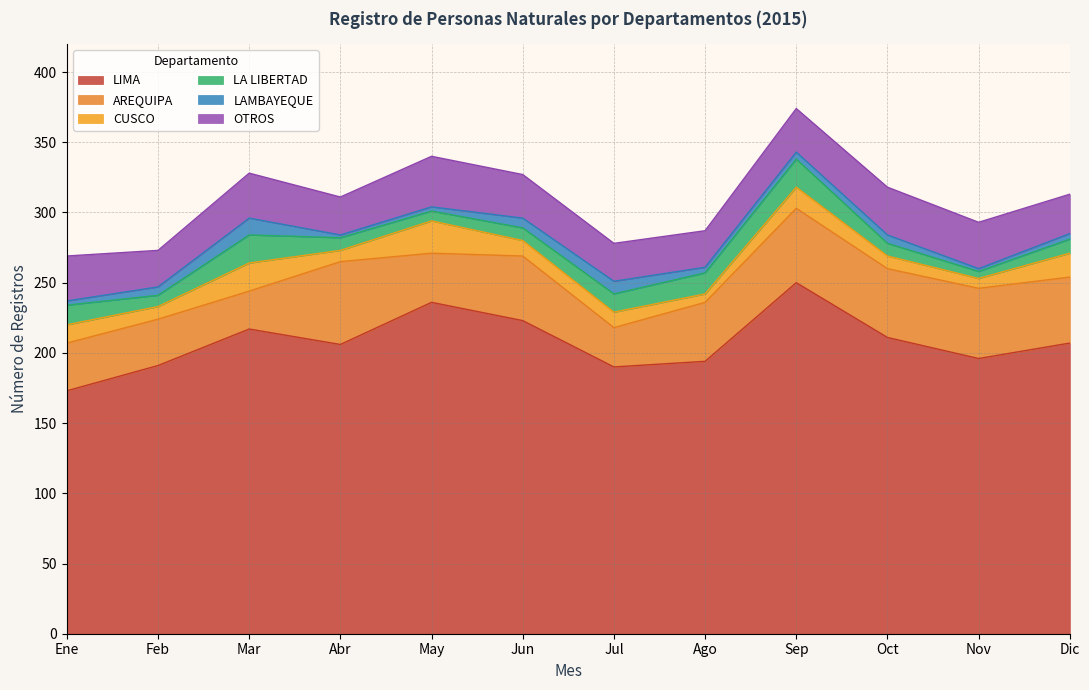

In Mar, how many points are higher than both neighbors (excluding endpoints)?

3